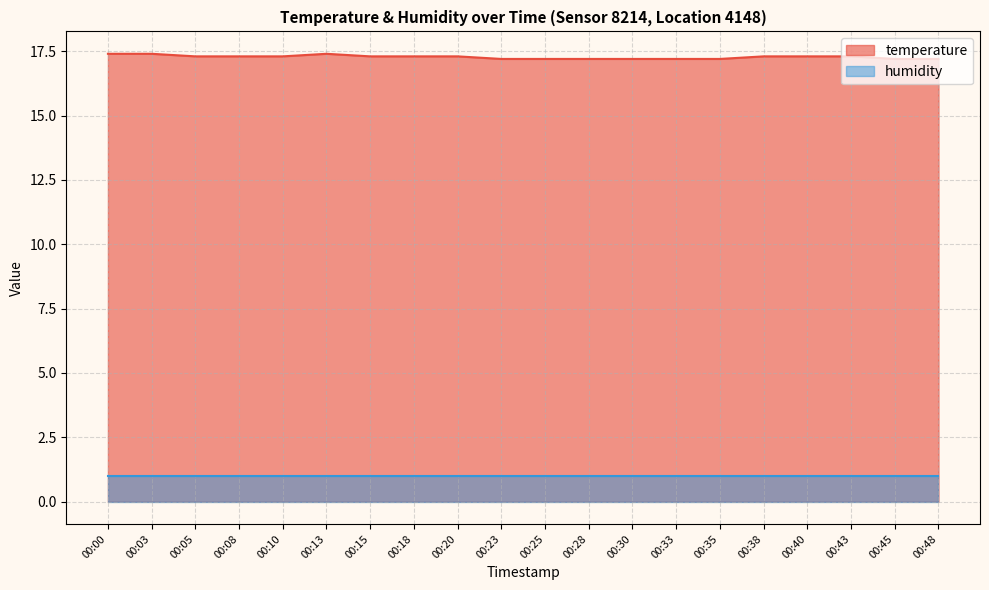

What is the value of the 11th point from the left?

17.2